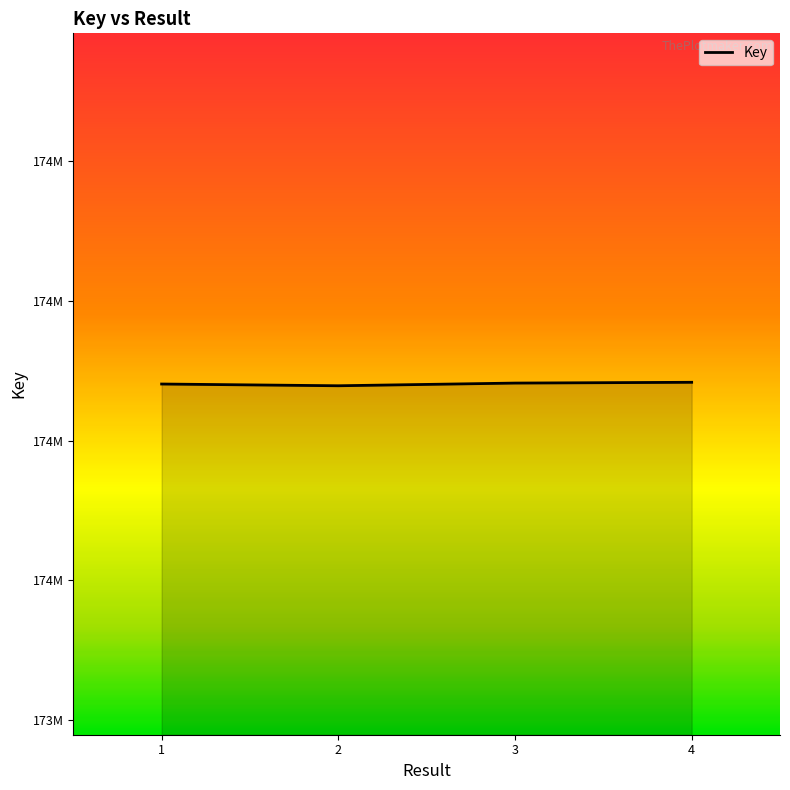

List the labels in order of value, largest first.

4, 3, 1, 2